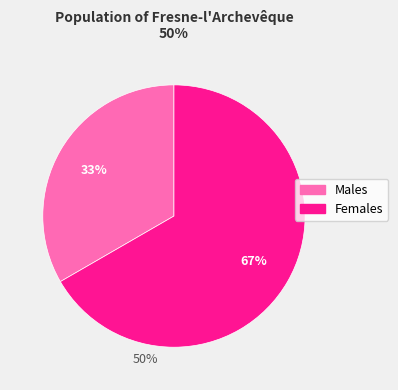

Is there a majority slice in this chart?

Yes